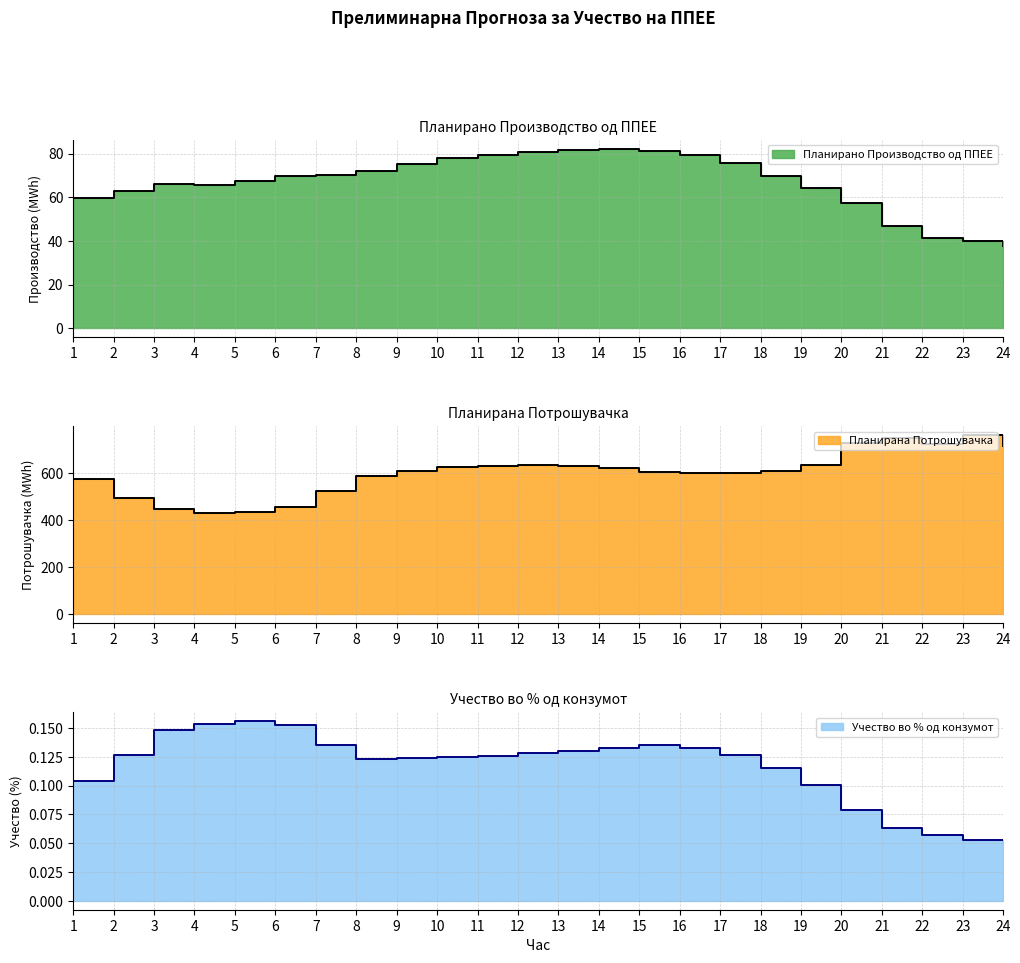

The Планирана Потрошувачка series shows 711.8 at 24. True or false?

True